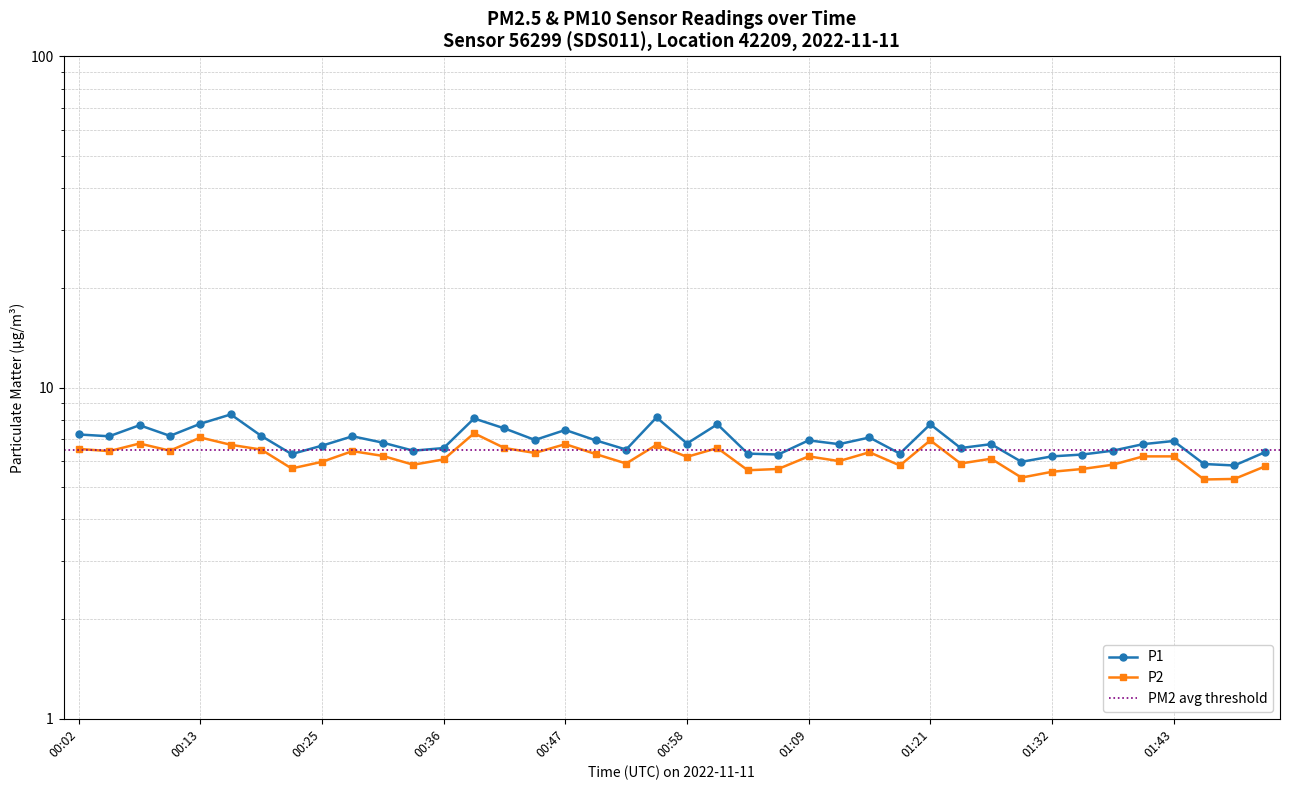

Does the chart display data point markers on the line(s)?

Yes